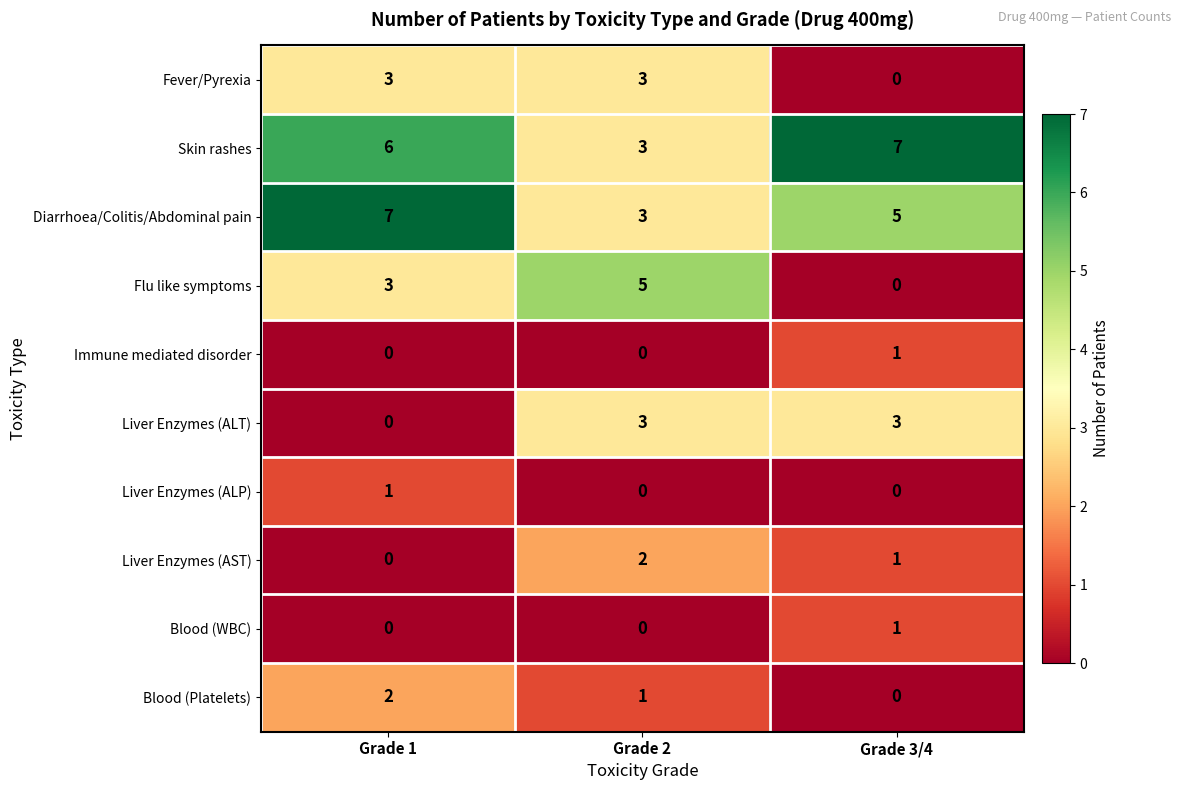

What is the difference between the Fever/Pyrexia values at Grade 3/4 and Grade 1?

3